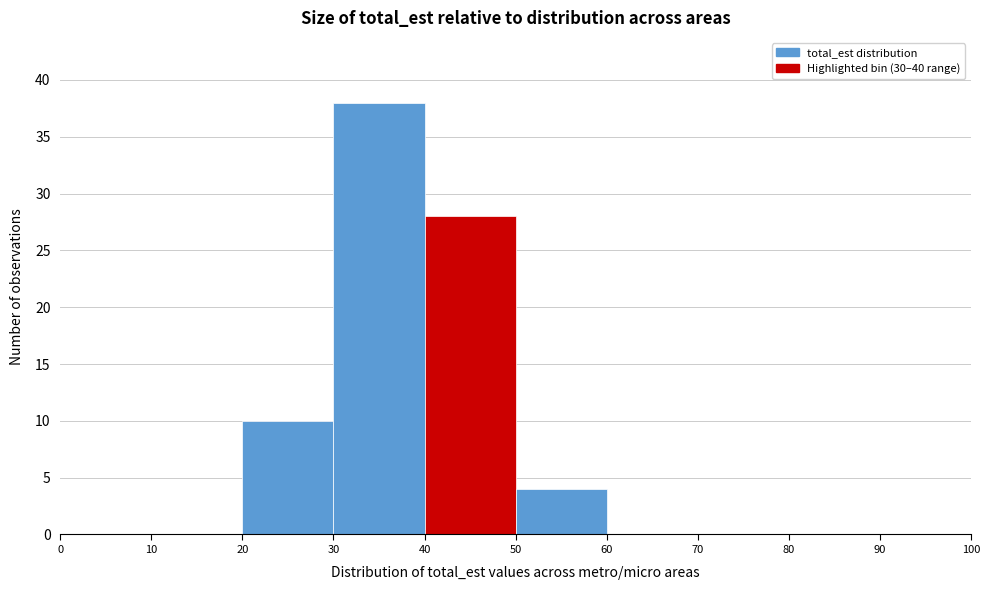

Reading left to right, transcribe this chart: for each bar, give the range it covers on the x-axis and its height. The values are not printed on the chart, so give them approximately, as read against the axis.

0 to 10: 0
10 to 20: 0
20 to 30: 10
30 to 40: 38
40 to 50: 28
50 to 60: 4
60 to 70: 0
70 to 80: 0
80 to 90: 0
90 to 100: 0